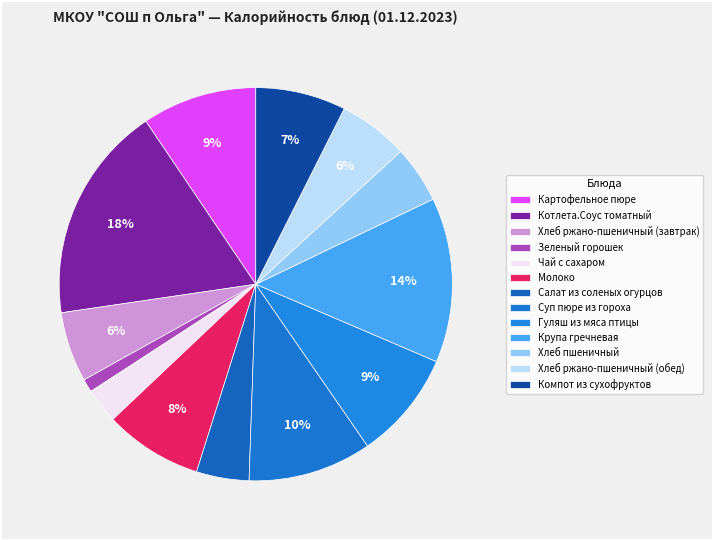

How many segments does this pie chart have?

13